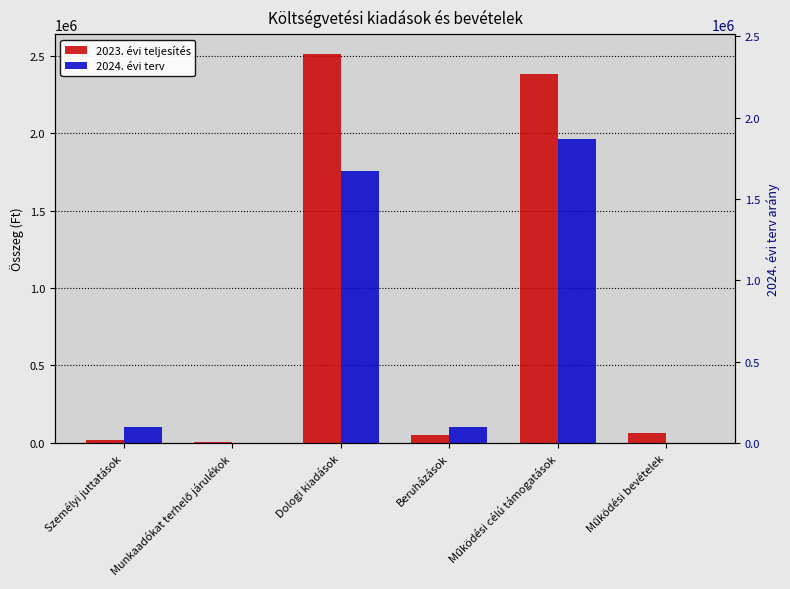

What is the value of the 2023. évi teljesítés bar at the 6th from the left?

64333